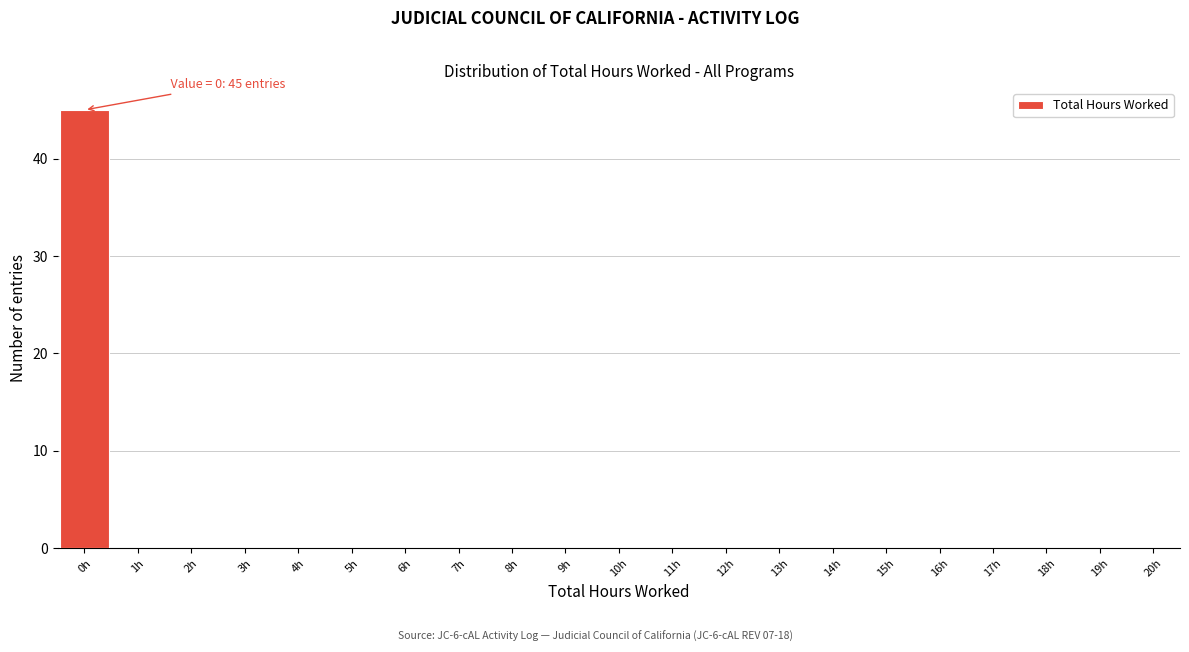

Over which range of the x-axis is the bar tallest?

-0.5 to 0.5